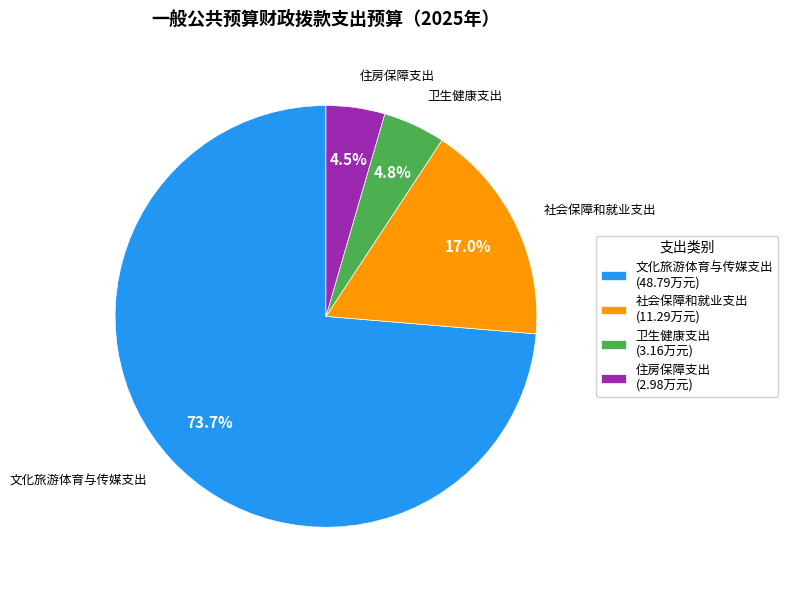

Which slice represents more than half of the pie?

文化旅游体育与传媒支出